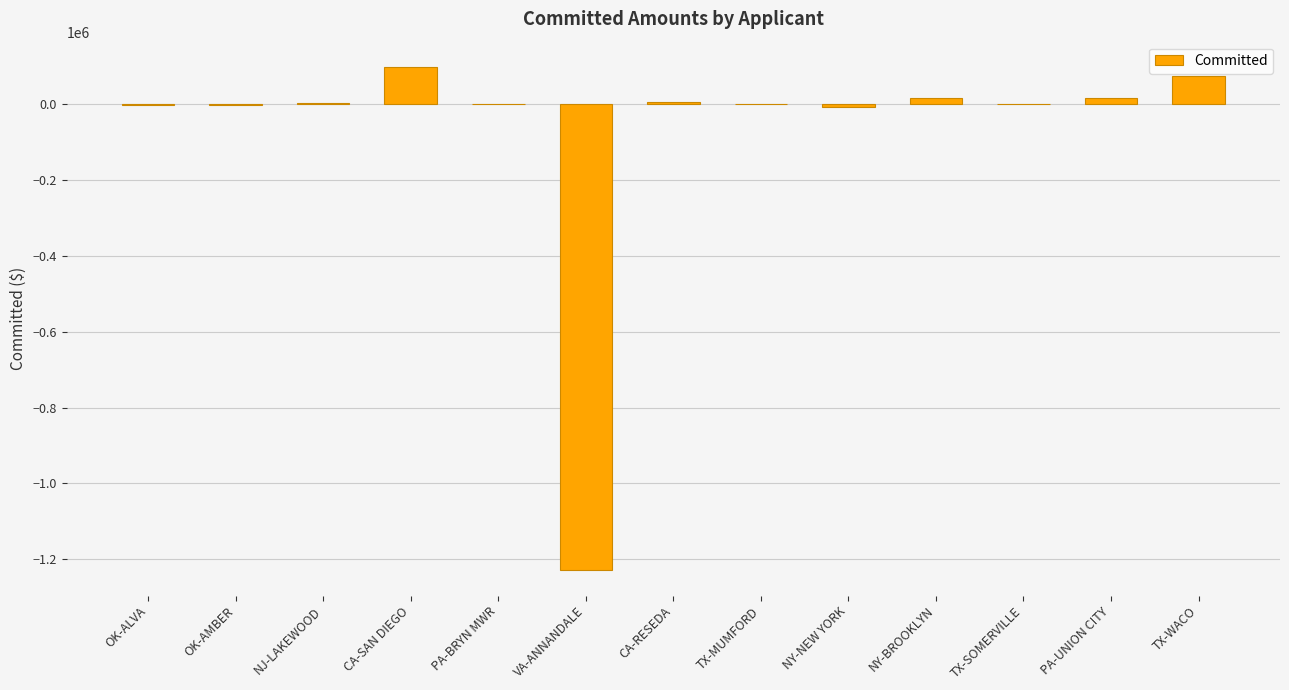

The value at CA-SAN DIEGO is 149355. True or false?

False